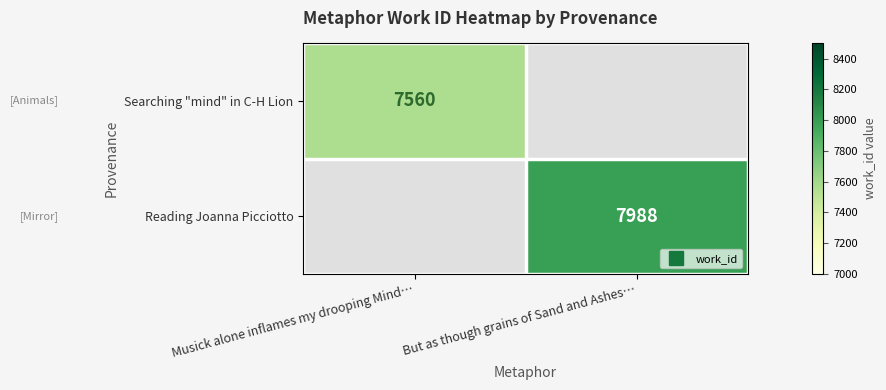

Which series has the largest range (max minus min)?

Searching "mind" in C-H Lion